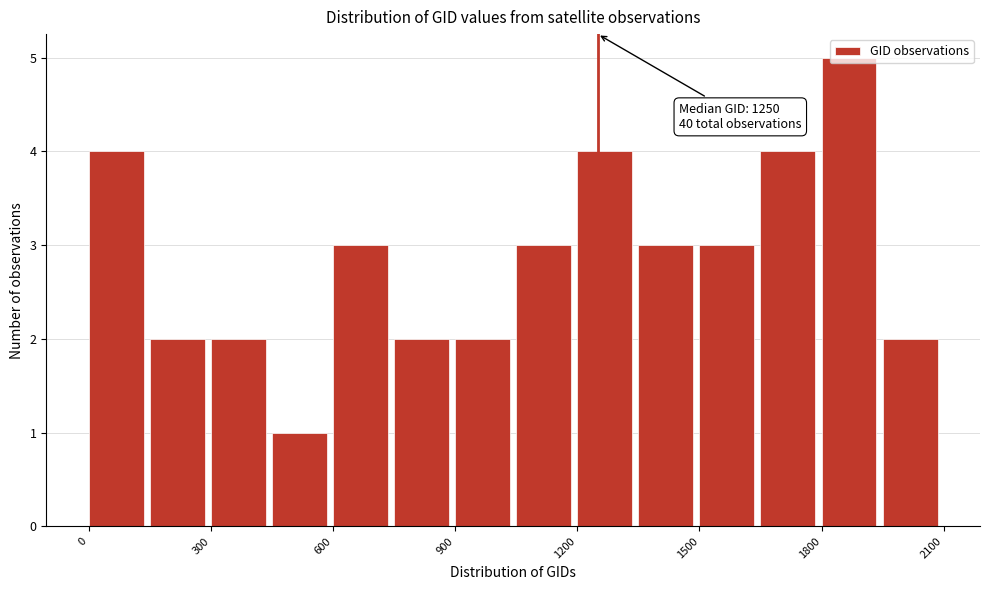

Read against the x-axis, roughly where is the centre of the tallest bar?

1850